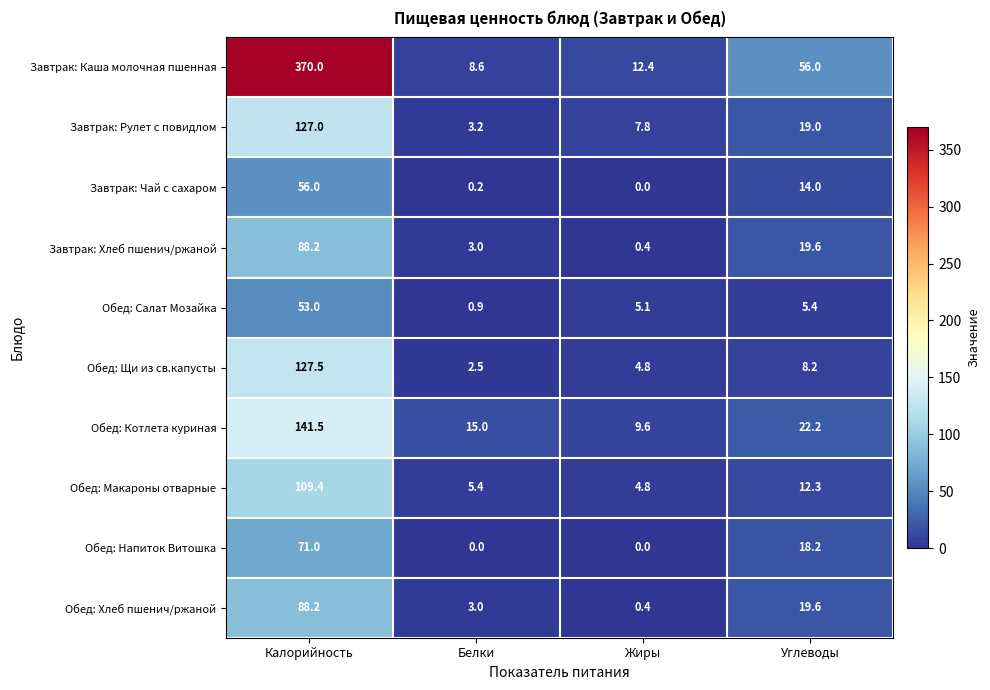

How many data points does each series have?

4